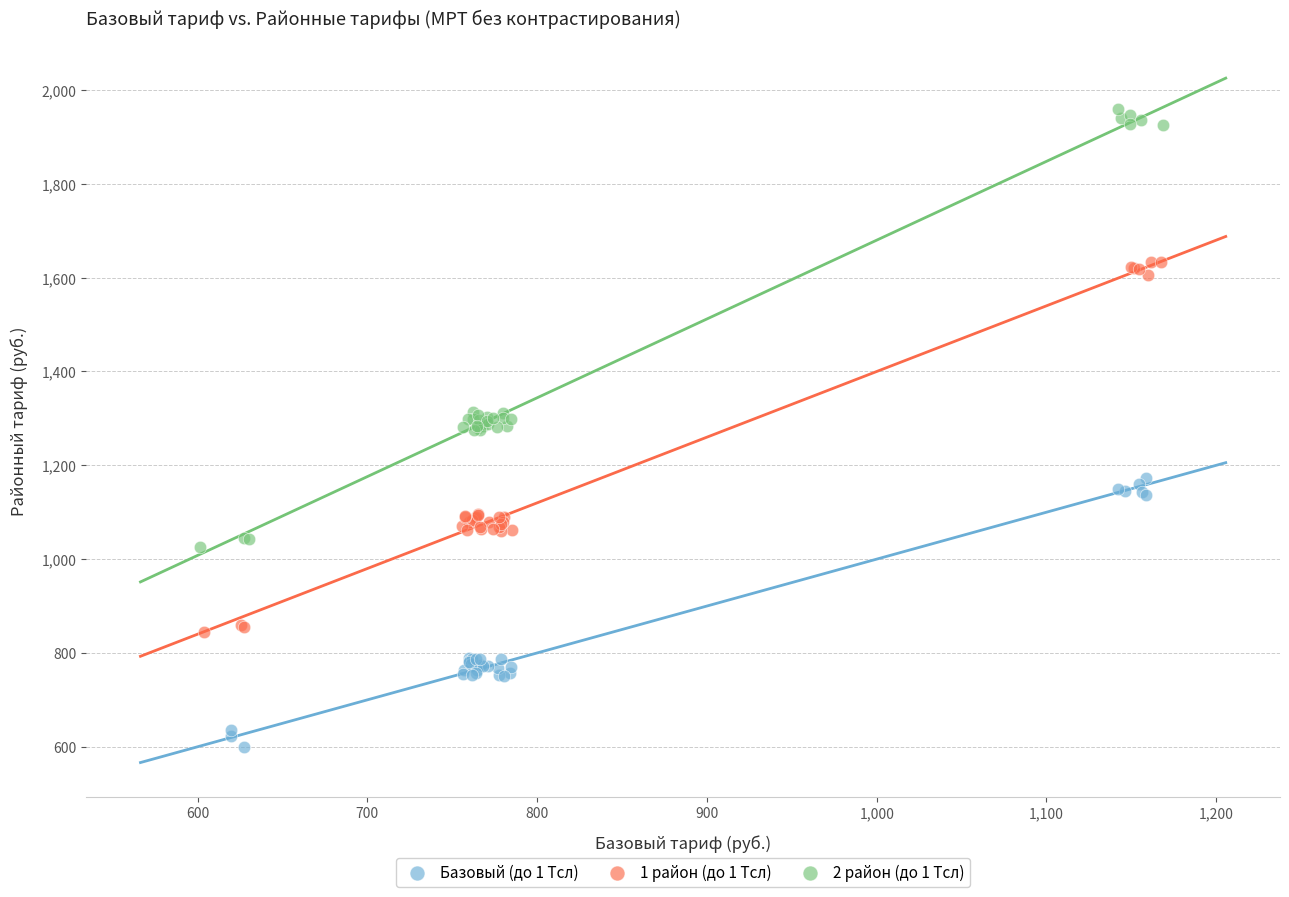

Which series contains the lowest Y value?

Базовый (до 1 Тсл)